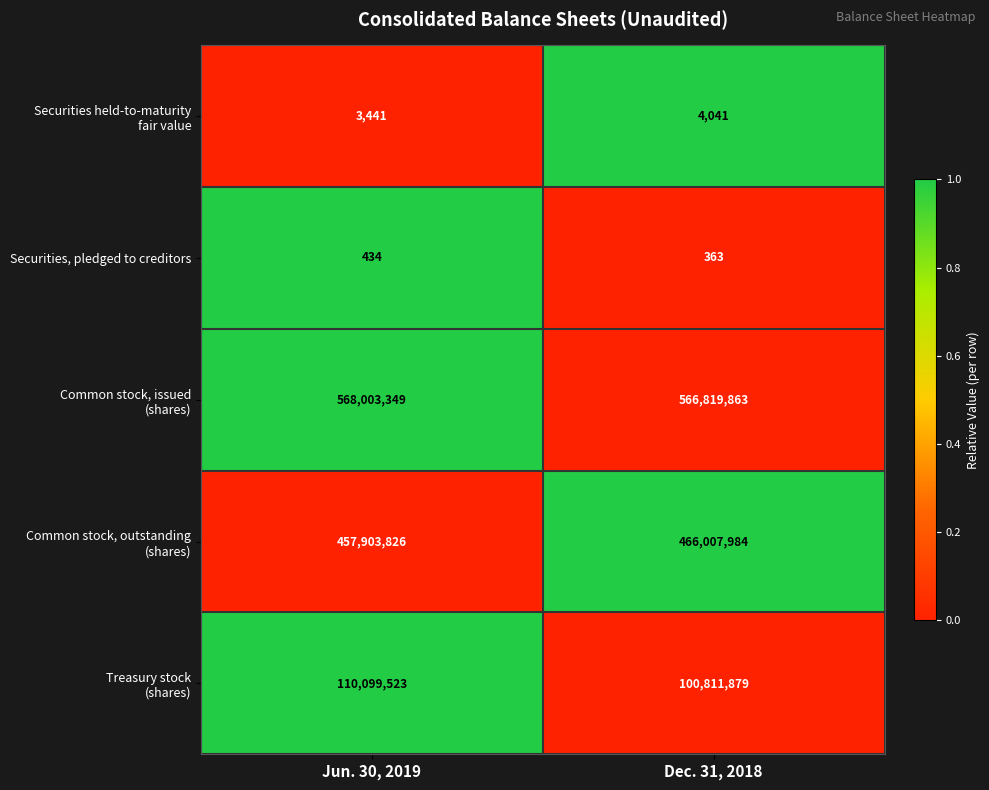

At which label is Securities, pledged to creditors closest to 398?

Dec. 31, 2018